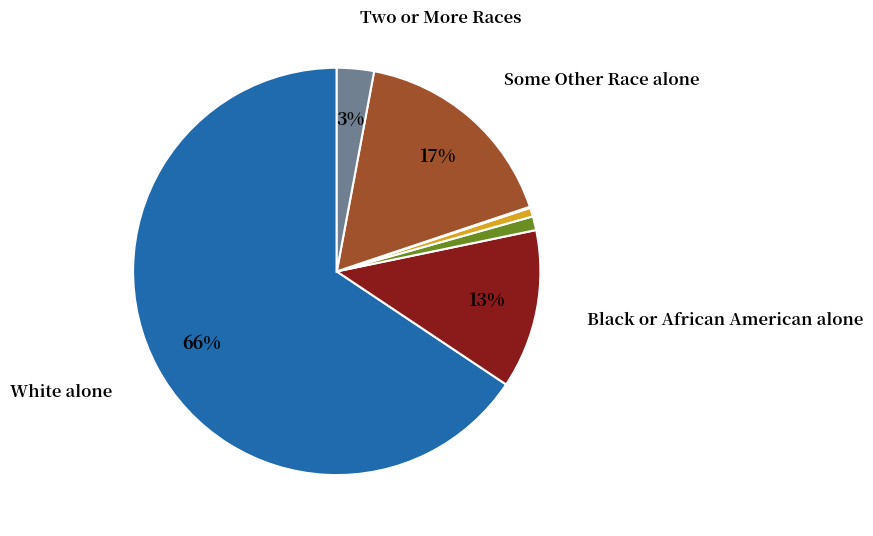

To the nearest percent, what is the average slice percentage?

14%